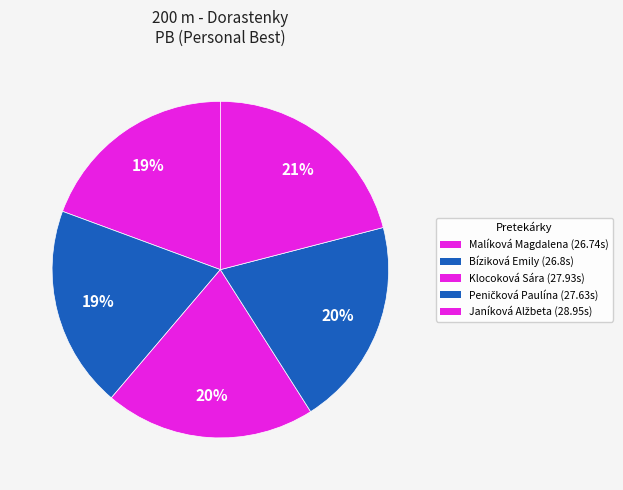

Which has a higher value, Malíková Magdalena or Klocoková Sára?

Klocoková Sára